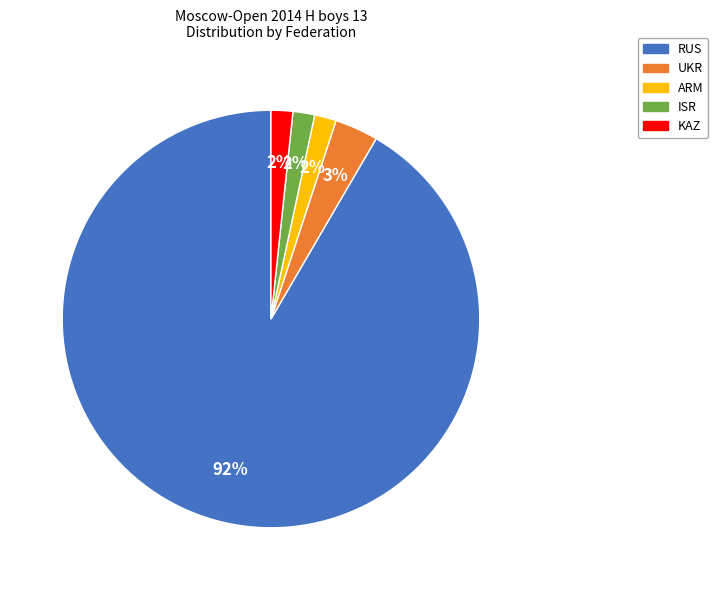

To the nearest percent, what is the combined percentage of RUS and KAZ?

93%